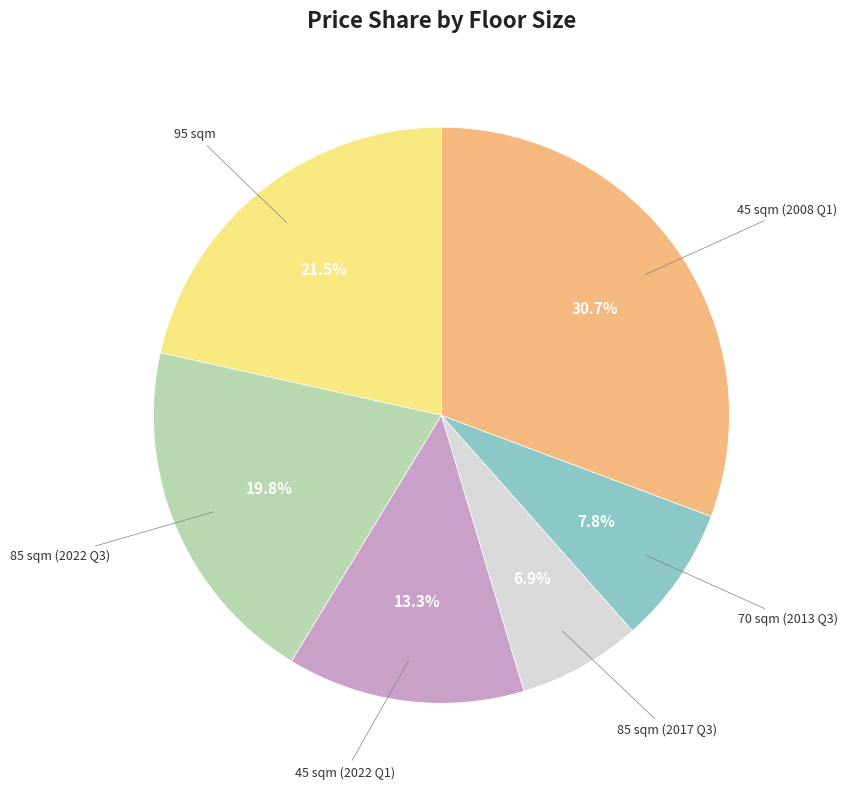

Does any single category account for the majority?

No